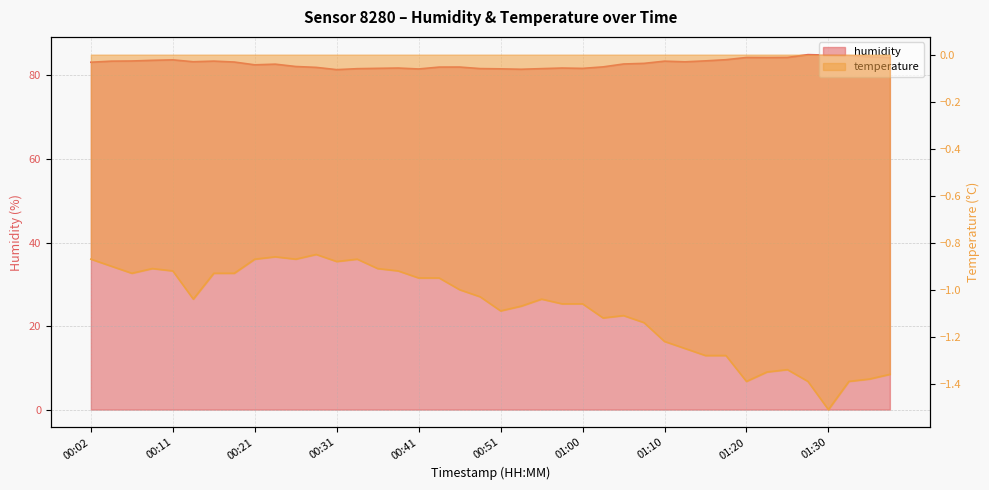

How many interior local peaks does the temperature series have?

7